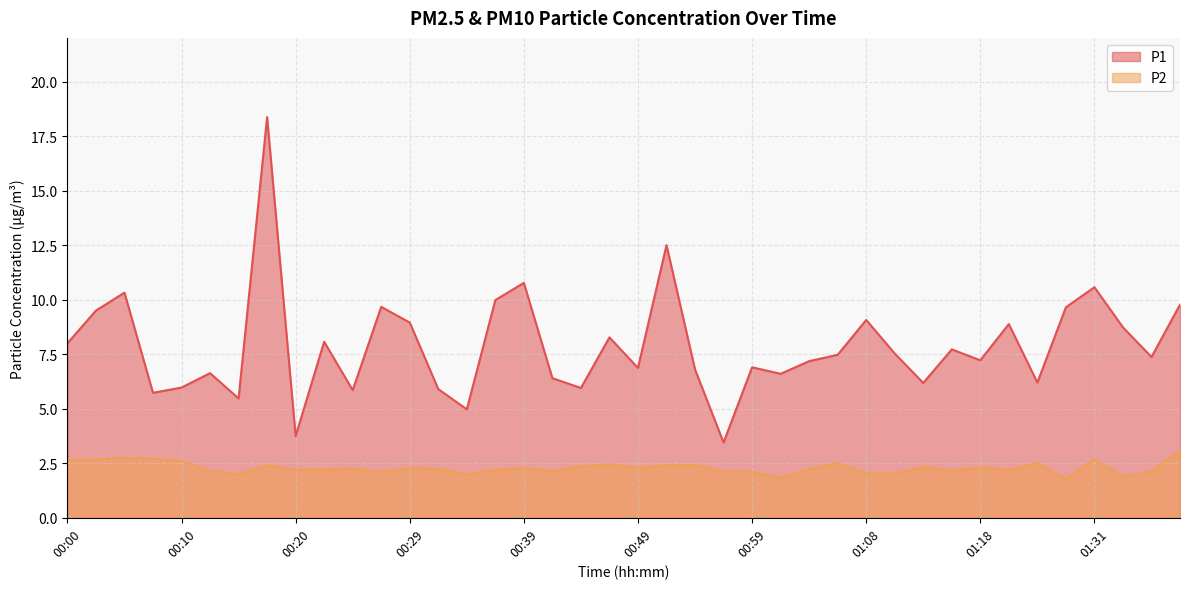

What is the average value of the P2 series?

2.3